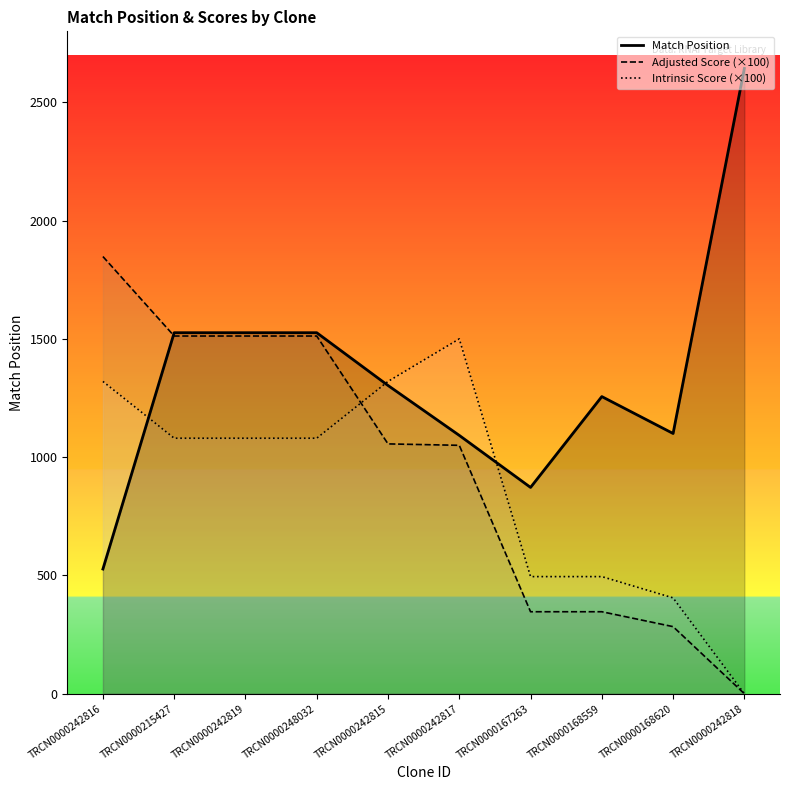

How many data points in Intrinsic Score (×100) are less than 1080?

4